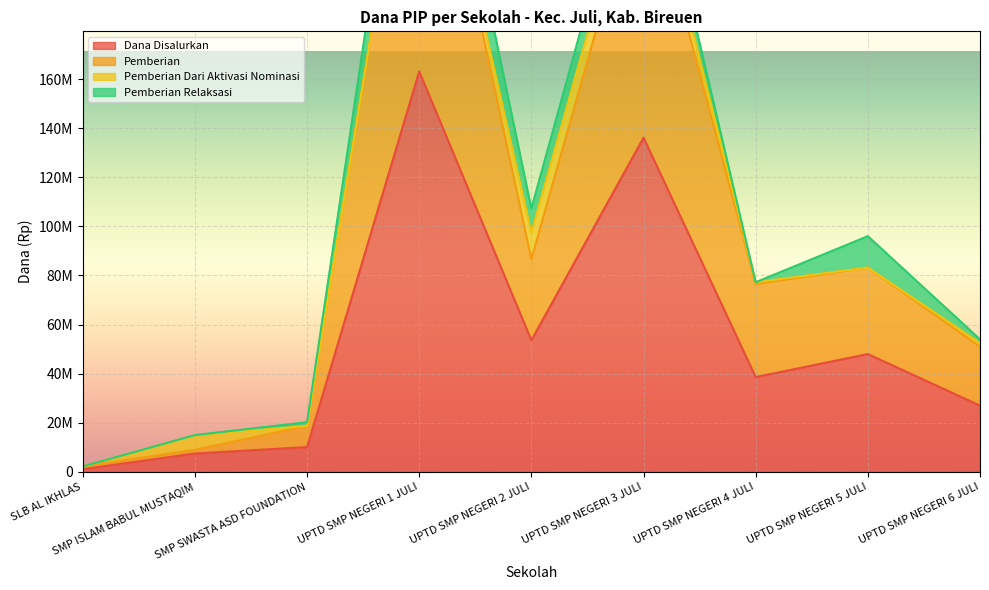

Is it true that Dana Disalurkan equals 1125000 at SLB AL IKHLAS?

True